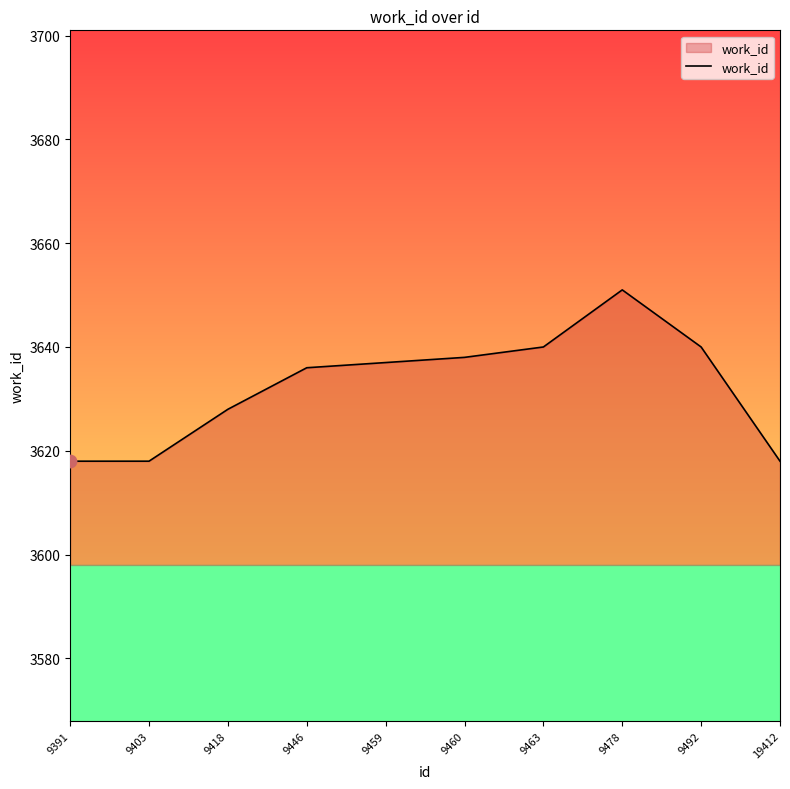

What is the ratio of the value at 9391 to the value at 9463?

1.0